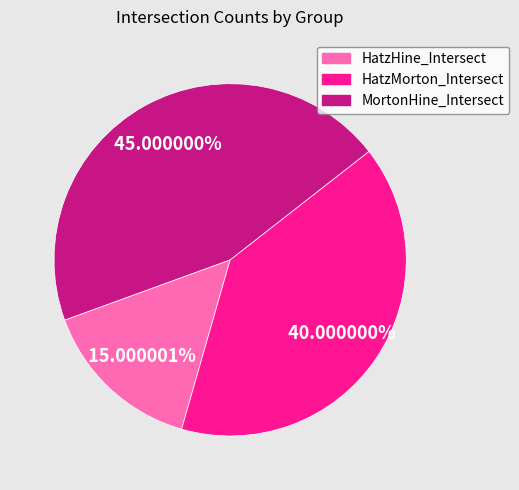

To the nearest percent, what percentage of the pie is HatzMorton_Intersect?

40%